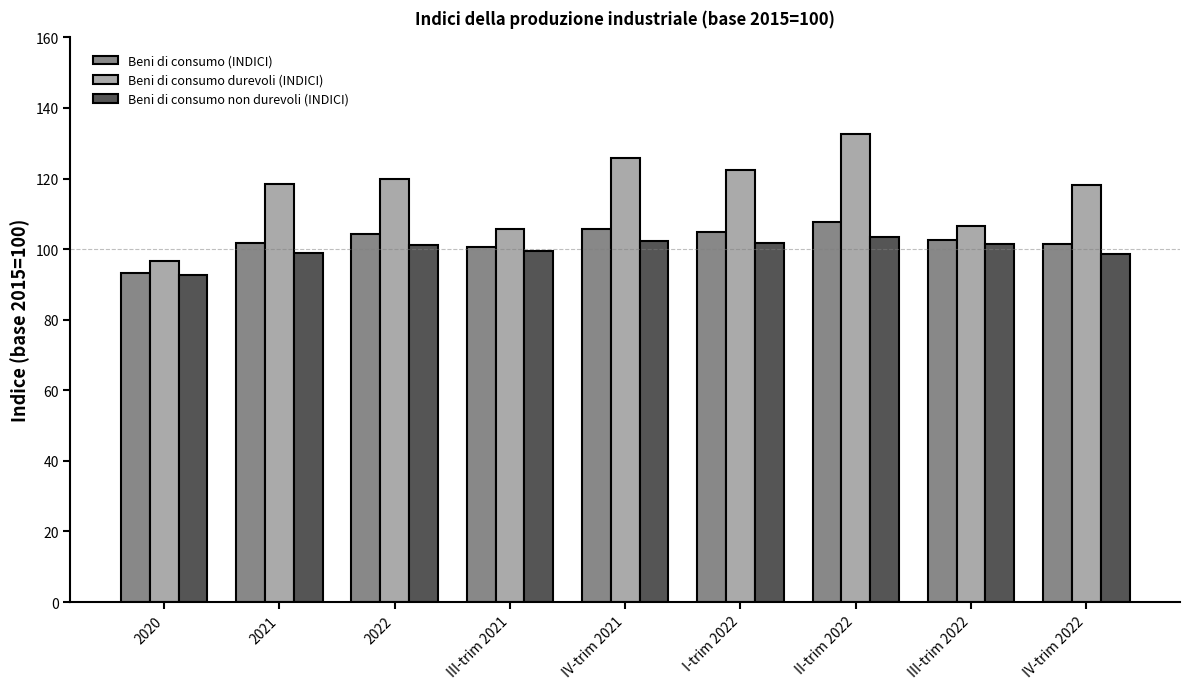

Is it true that Beni di consumo non durevoli (INDICI) equals 152.3 at IV-trim 2021?

False